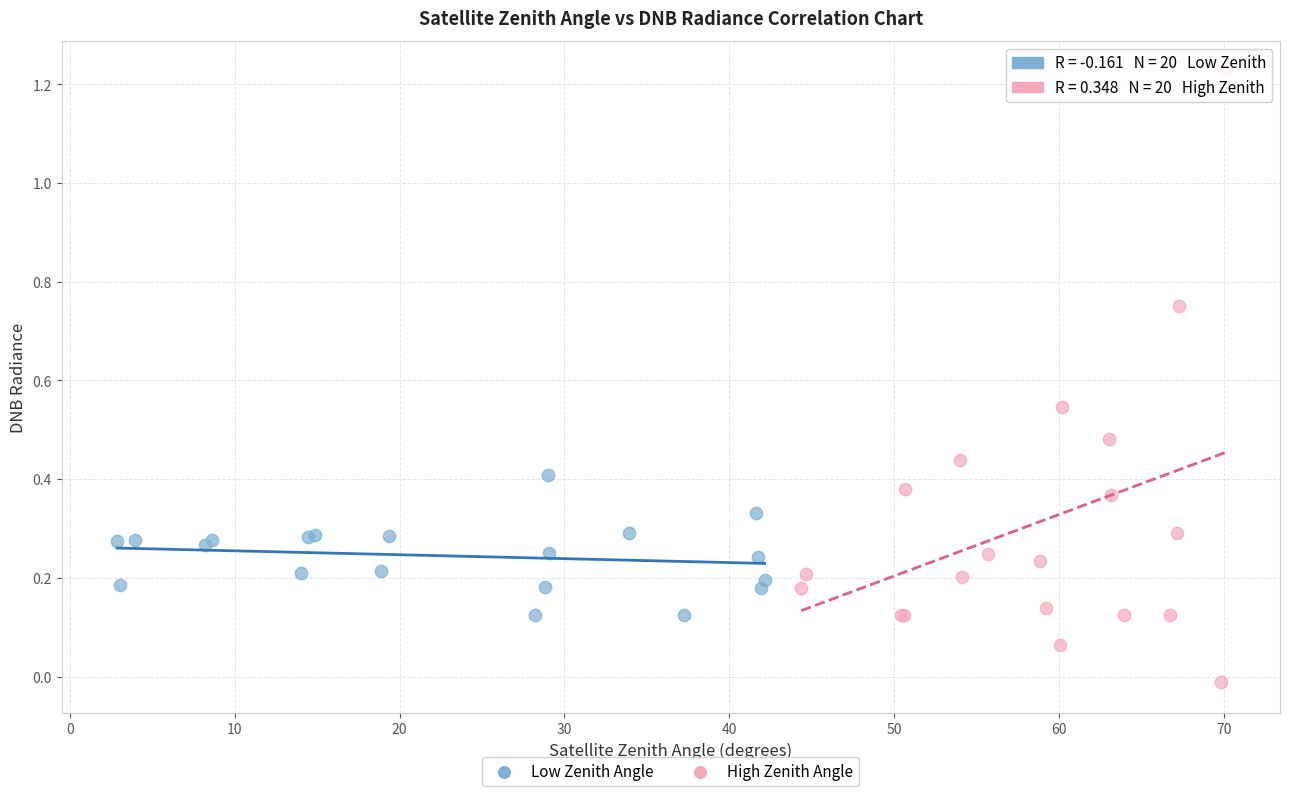

Which series reaches the maximum Y coordinate?

High Zenith Angle